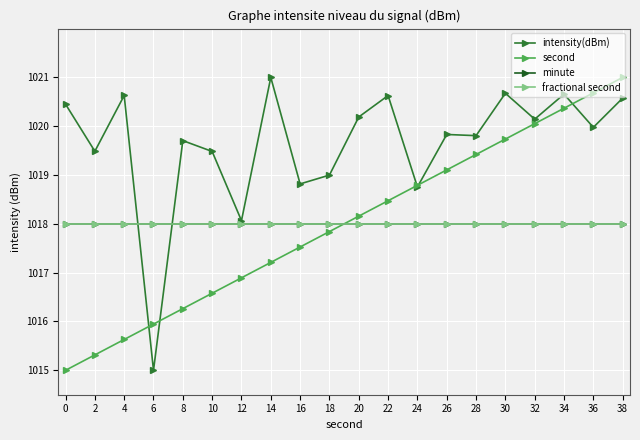

Which series has the largest range (max minus min)?

intensity(dBm)